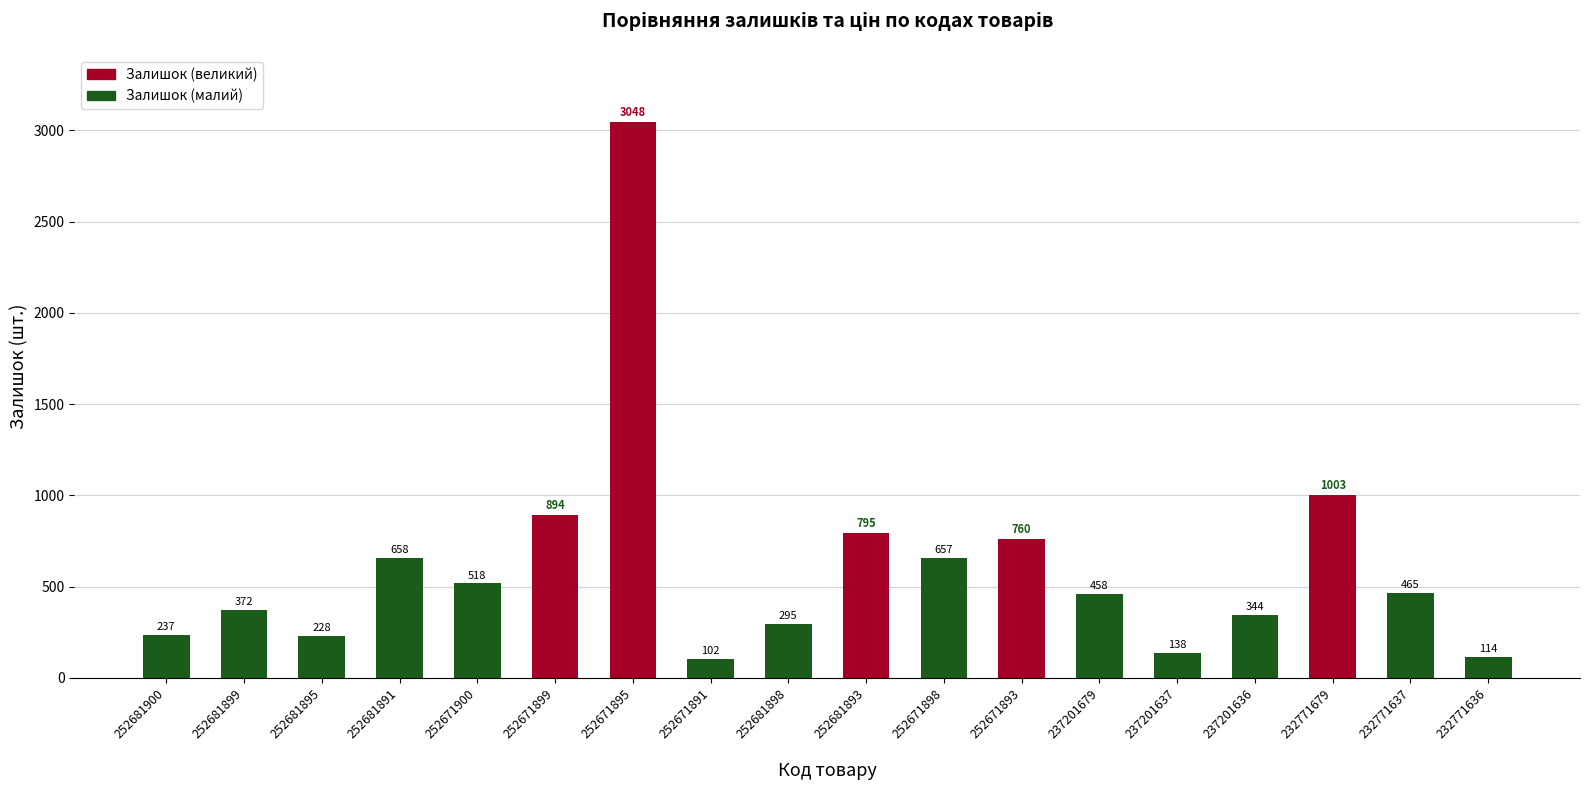

Rank the categories by value from lowest to highest.

252671891, 232771636, 237201637, 252681895, 252681900, 252681898, 237201636, 252681899, 237201679, 232771637, 252671900, 252671898, 252681891, 252671893, 252681893, 252671899, 232771679, 252671895